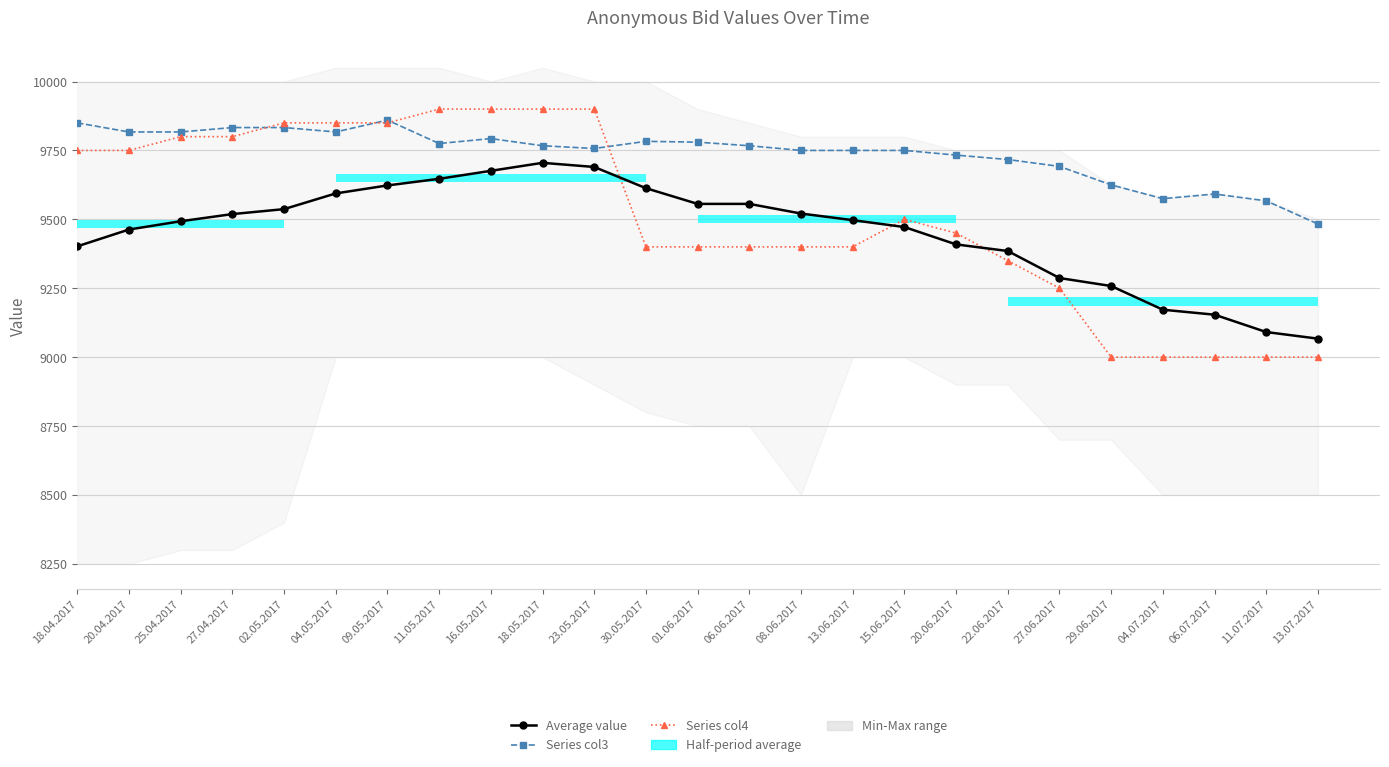

Reading left to right, transcribe all the data shown in this chart.

Average value: 18.04.2017=9402	20.04.2017=9463	25.04.2017=9493	27.04.2017=9519	02.05.2017=9537	04.05.2017=9594	09.05.2017=9623	11.05.2017=9647	16.05.2017=9676	18.05.2017=9705	23.05.2017=9690	30.05.2017=9613	01.06.2017=9556	06.06.2017=9556	08.06.2017=9521	13.06.2017=9497	15.06.2017=9472	20.06.2017=9409	22.06.2017=9385	27.06.2017=9287	29.06.2017=9258	04.07.2017=9172	06.07.2017=9154	11.07.2017=9091	13.07.2017=9067
Series col3: 18.04.2017=9850	20.04.2017=9817	25.04.2017=9817	27.04.2017=9833	02.05.2017=9833	04.05.2017=9817	09.05.2017=9860	11.05.2017=9775	16.05.2017=9793	18.05.2017=9767	23.05.2017=9757	30.05.2017=9783	01.06.2017=9780	06.06.2017=9767	08.06.2017=9750	13.06.2017=9750	15.06.2017=9750	20.06.2017=9733	22.06.2017=9717	27.06.2017=9692	29.06.2017=9625	04.07.2017=9575	06.07.2017=9592	11.07.2017=9567	13.07.2017=9483
Series col4: 18.04.2017=9750	20.04.2017=9750	25.04.2017=9800	27.04.2017=9800	02.05.2017=9850	04.05.2017=9850	09.05.2017=9850	11.05.2017=9900	16.05.2017=9900	18.05.2017=9900	23.05.2017=9900	30.05.2017=9400	01.06.2017=9400	06.06.2017=9400	08.06.2017=9400	13.06.2017=9400	15.06.2017=9500	20.06.2017=9450	22.06.2017=9350	27.06.2017=9250	29.06.2017=9000	04.07.2017=9000	06.07.2017=9000	11.07.2017=9000	13.07.2017=9000